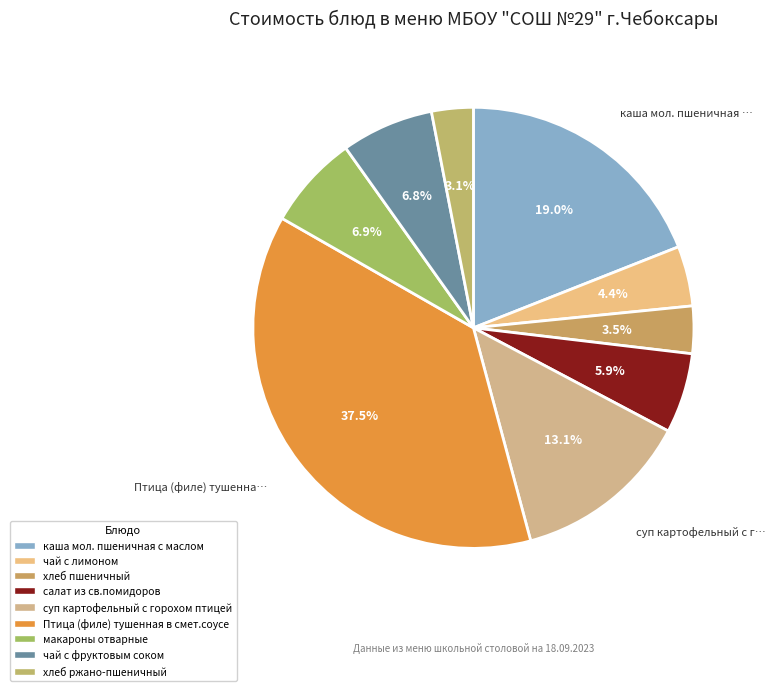

To the nearest percent, what is the difference between the Птица (филе) тушенная в смет.соусе and чай с лимоном slice percentages?

33%